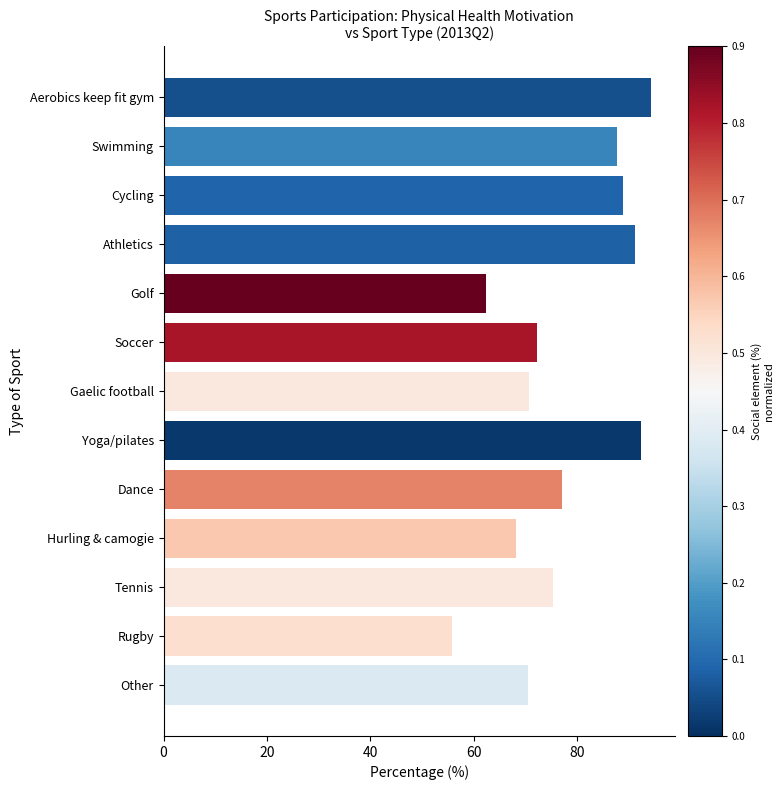

What is the maximum value shown in the chart?

94.2